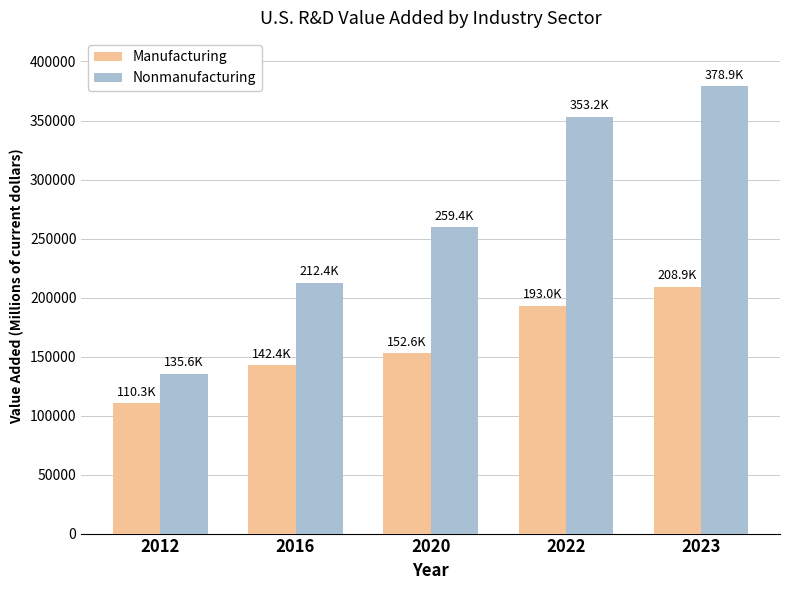

What is the sum of all Manufacturing values?

807266.9